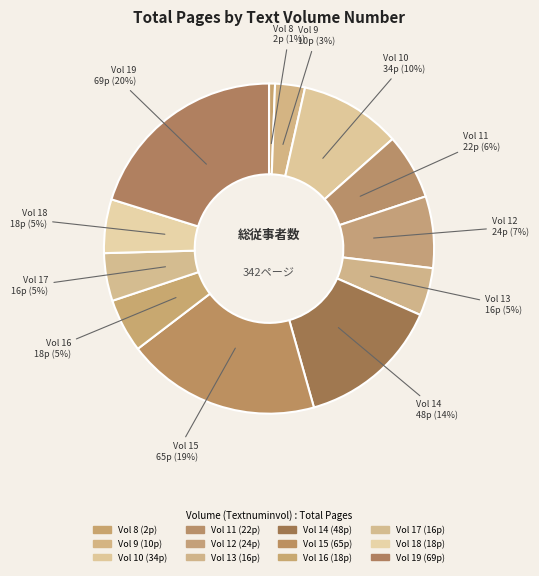

Is it true that Vol 16 is 5% of the pie?

True